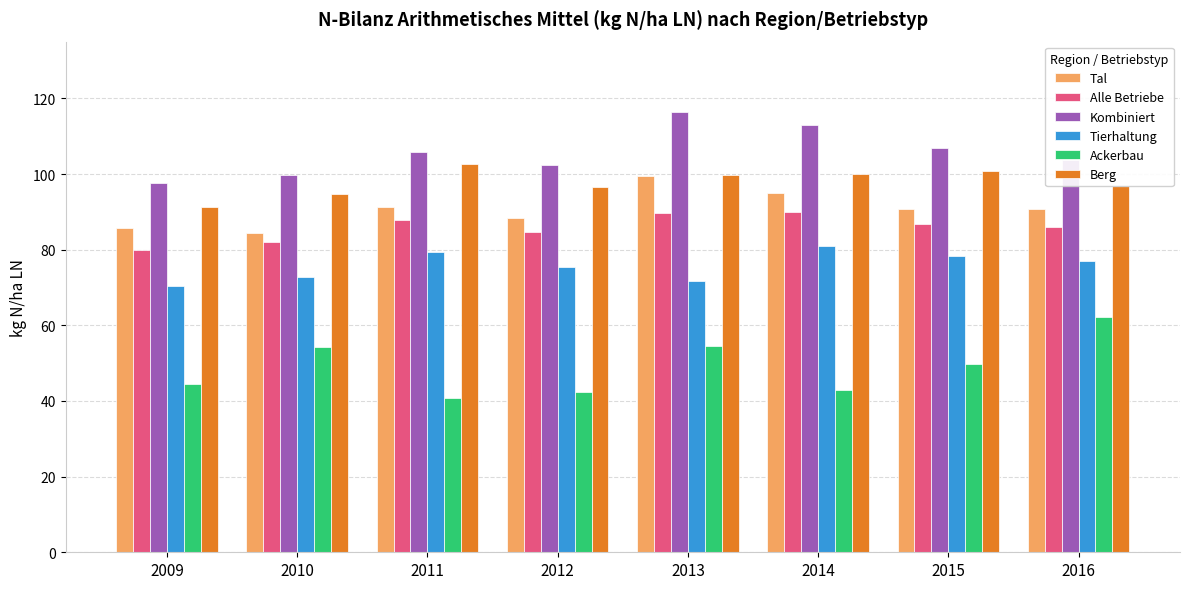

What is the value of the Tal bar at the 2nd from the left?

84.4